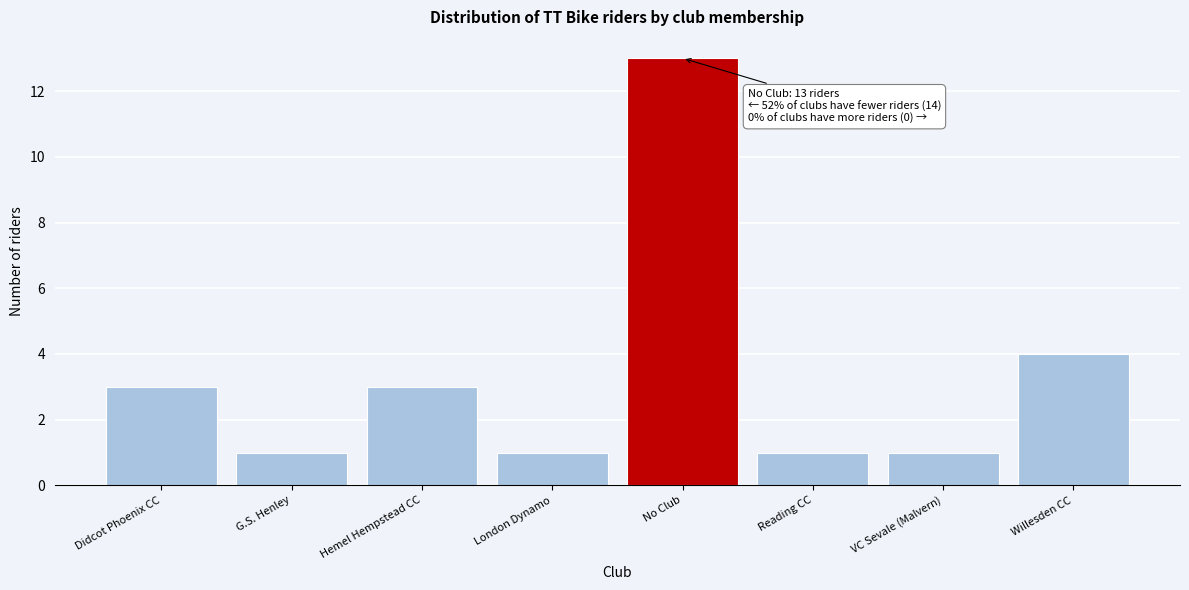

Reading left to right, what are all the values shown in this chart?

Didcot Phoenix CC=3	G.S. Henley=1	Hemel Hempstead CC=3	London Dynamo=1	No Club=13	Reading CC=1	VC Sevale (Malvern)=1	Willesden CC=4